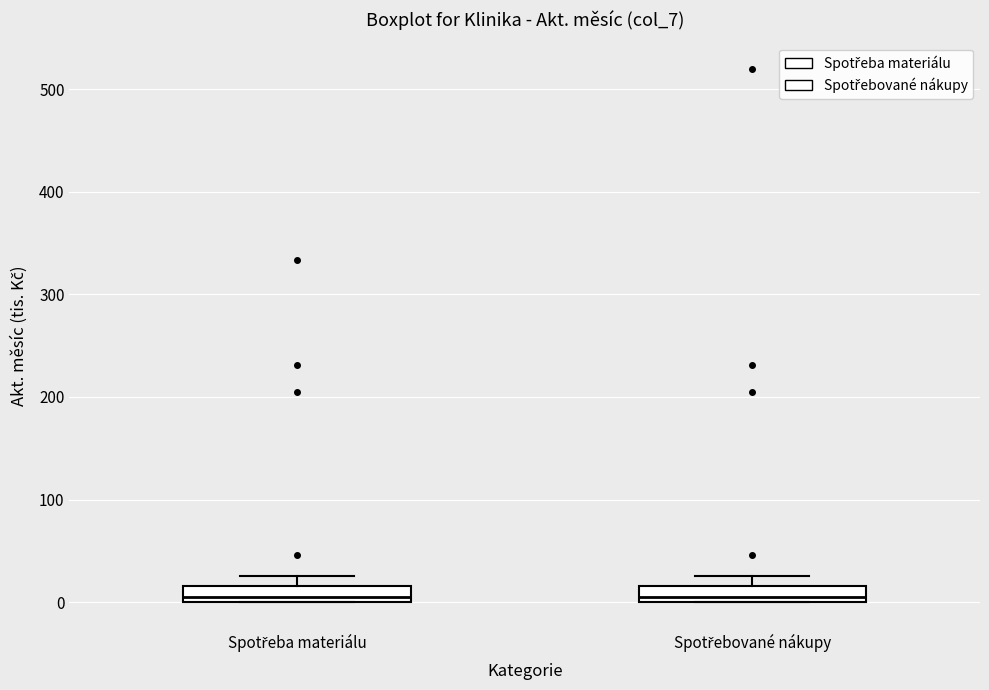

Where is the lower edge of the box for Spotřebované nákupy on the y-axis? The values are not printed on the chart, so give them approximately, as read against the axis.

0